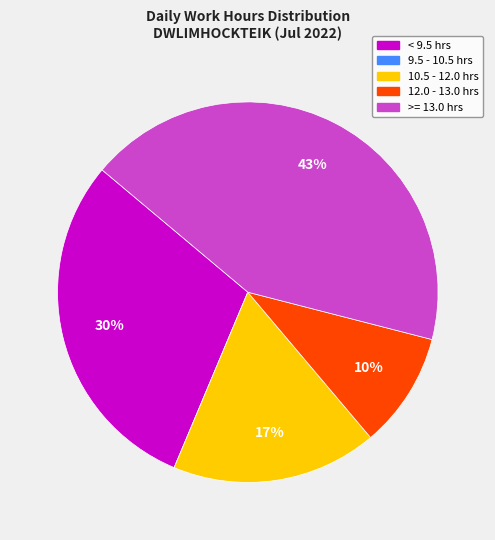

To the nearest percent, what is the difference between the largest and smallest slice percentages?

43%